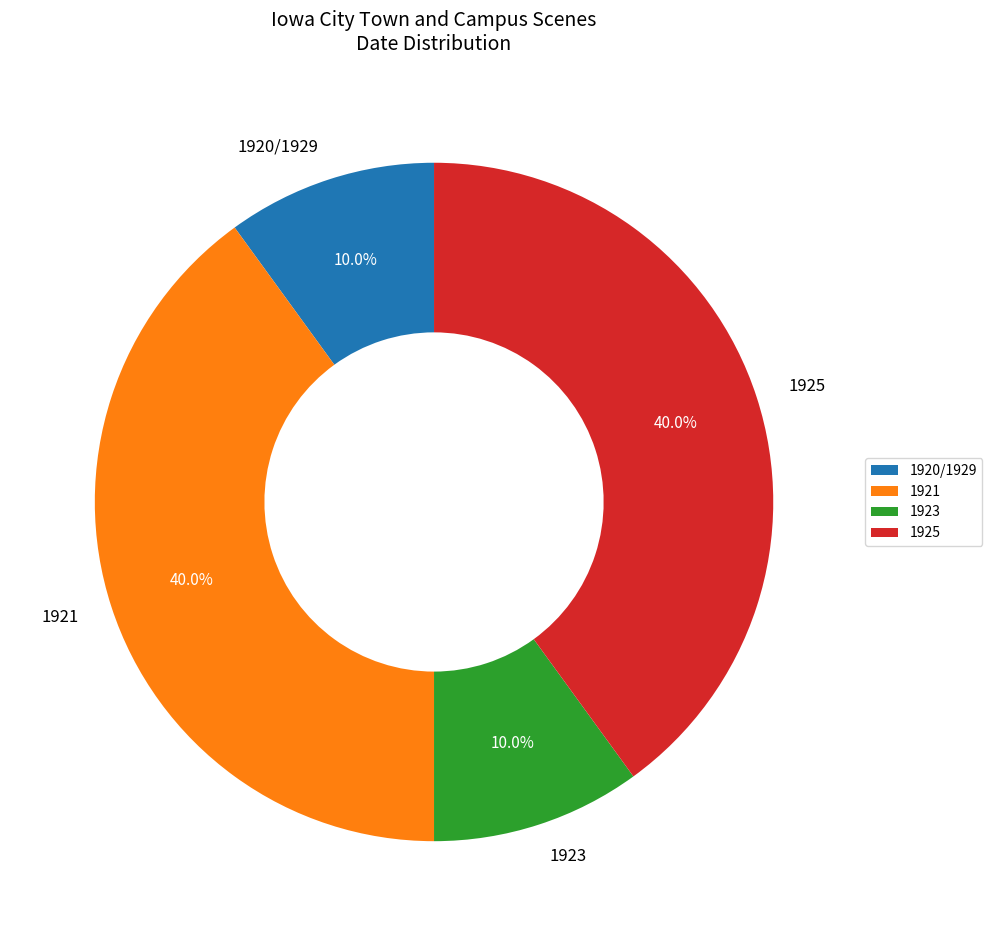

Approximately how many times larger is the value at 1921 compared to 1925?

1.0